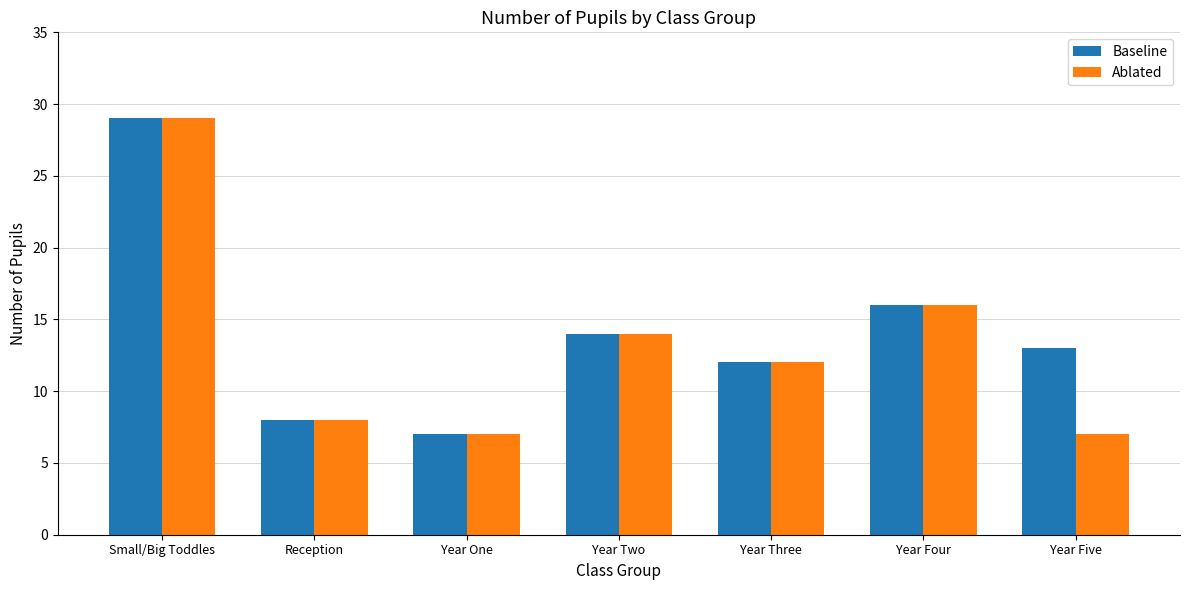

Reading right to left, what are all the values shown in this chart?

Baseline: Year Five=13	Year Four=16	Year Three=12	Year Two=14	Year One=7	Reception=8	Small/Big Toddles=29
Ablated: Year Five=7	Year Four=16	Year Three=12	Year Two=14	Year One=7	Reception=8	Small/Big Toddles=29